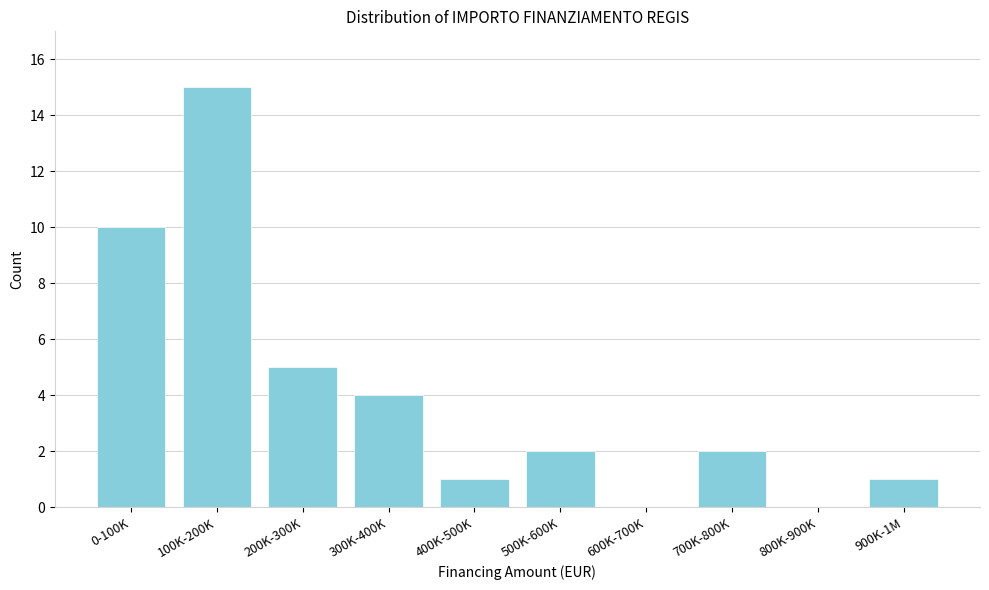

Reading left to right, extract all data points from this chart.

0-100K=10	100K-200K=15	200K-300K=5	300K-400K=4	400K-500K=1	500K-600K=2	600K-700K=0	700K-800K=2	800K-900K=0	900K-1M=1